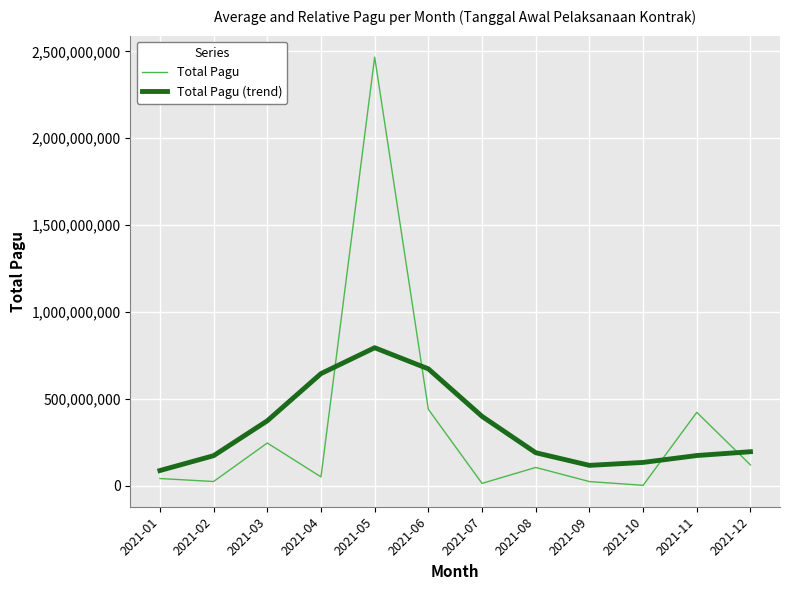

Is the value of Total Pagu at 2021-12 greater than the value of Total Pagu (trend) at 2021-08?

No